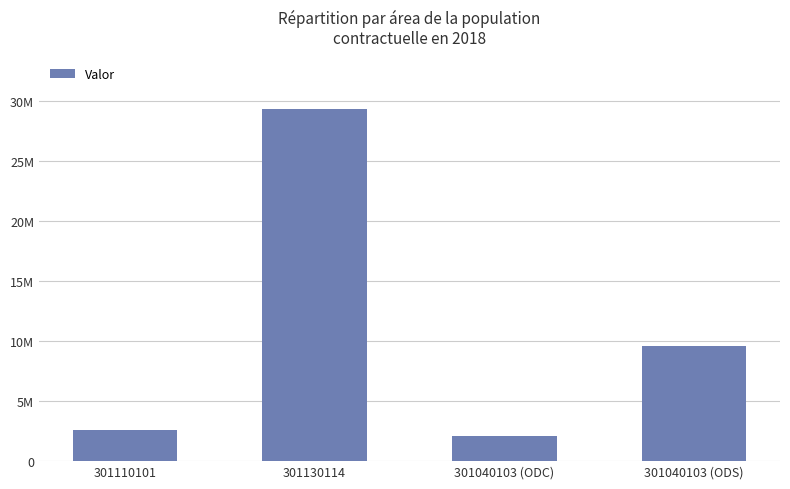

Reading left to right, extract all data points from this chart.

2589504	29312945	2131732	9600000